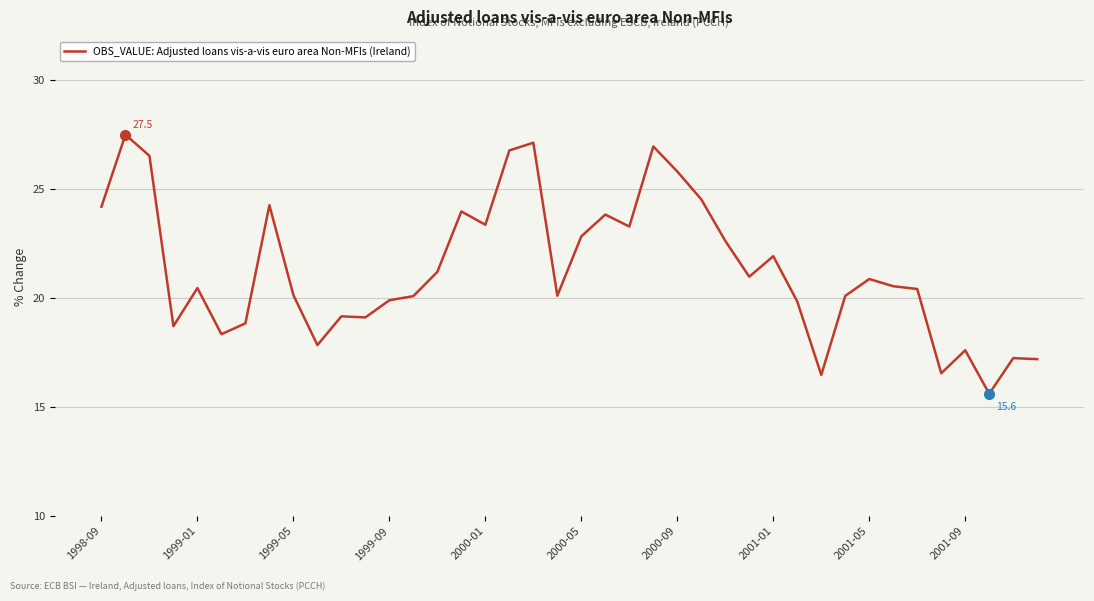

Is this an area chart (filled region under the line)?

No